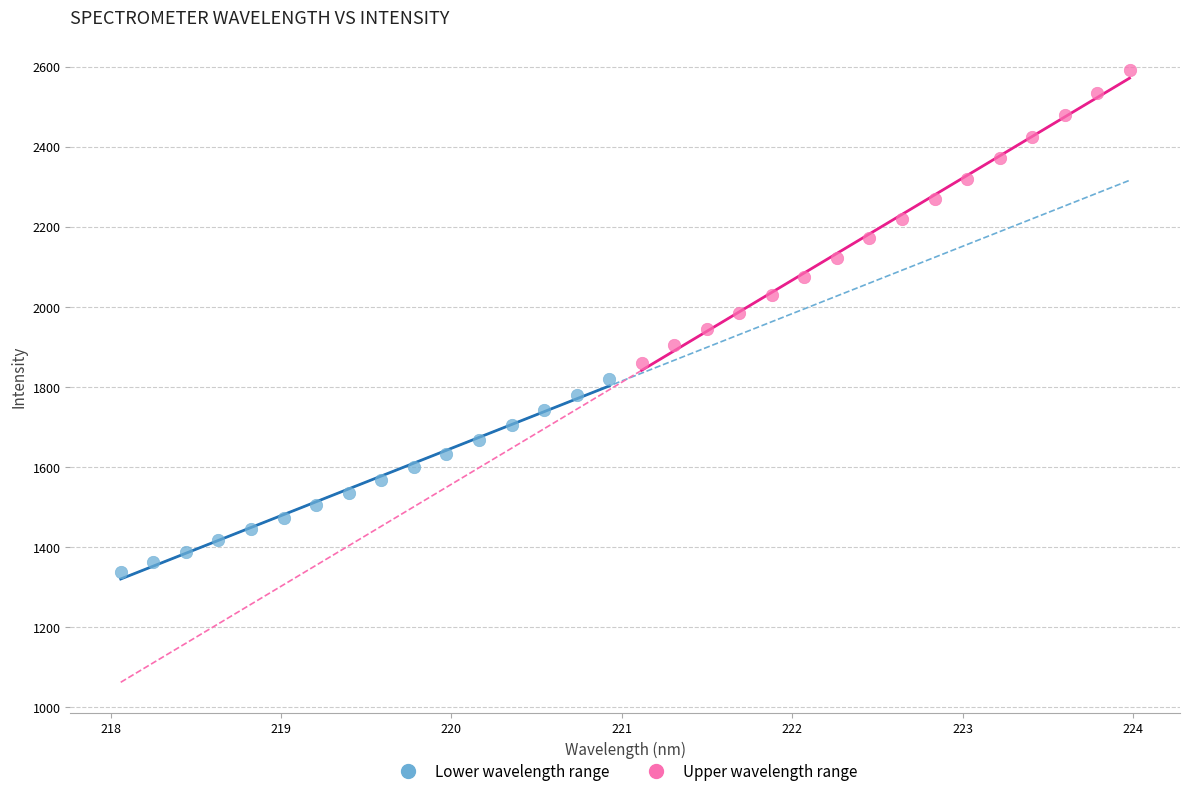

Which series contains the lowest Y value?

Lower wavelength range